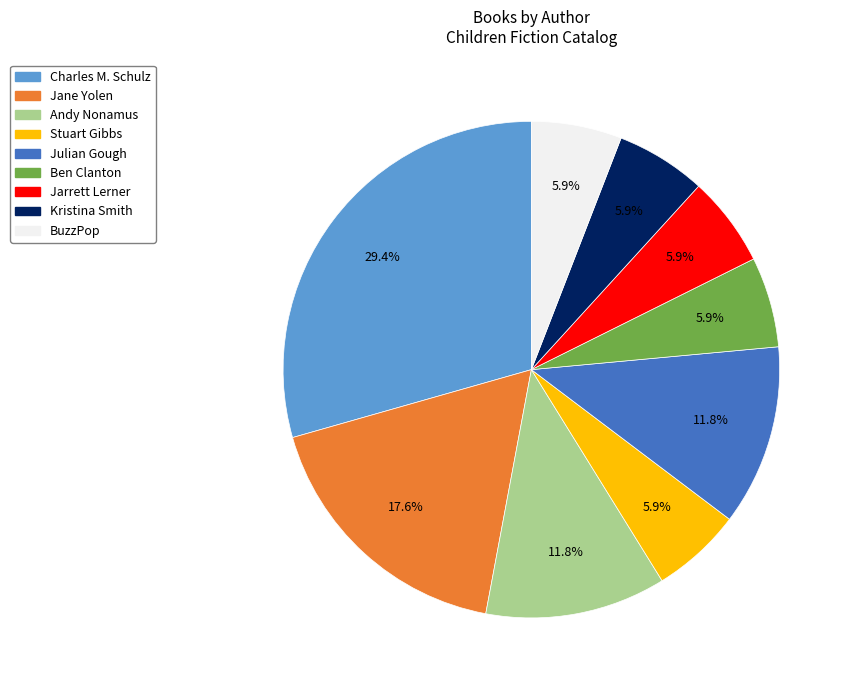

Does any single category account for the majority?

No